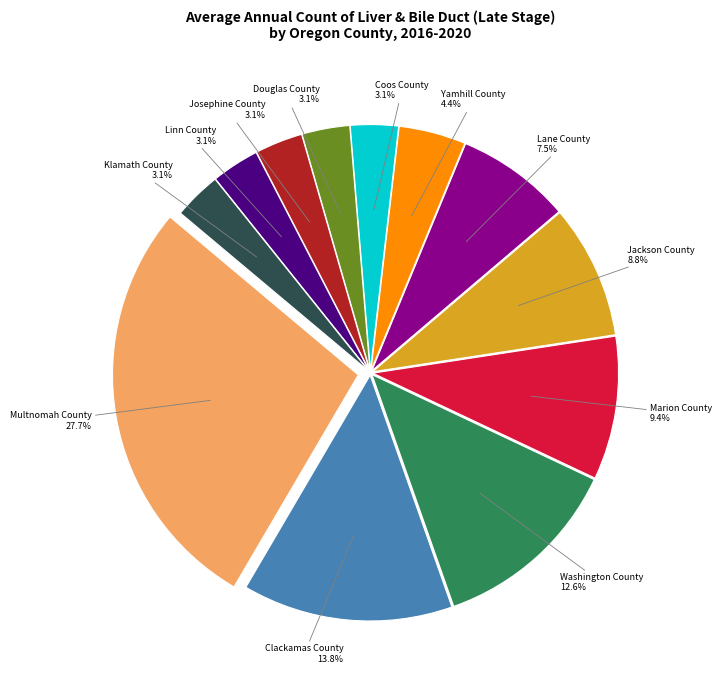

Between Coos County and Jackson County, which is larger?

Jackson County